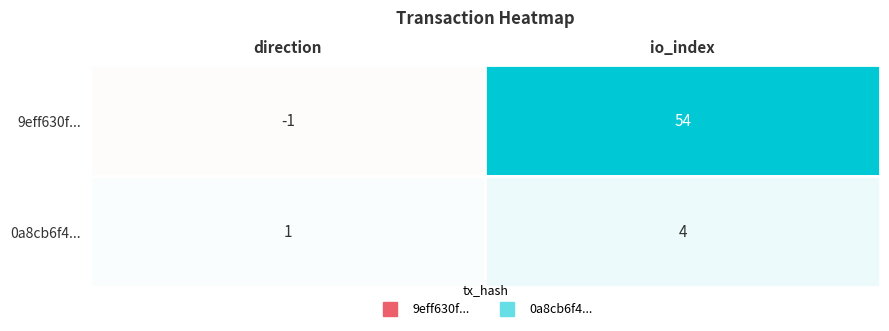

How many values in the 9eff630f... series are below 54?

1